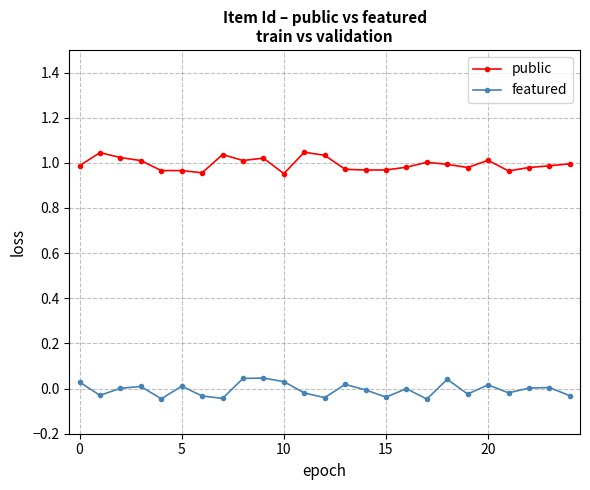

Which series has the largest total across all categories?

public